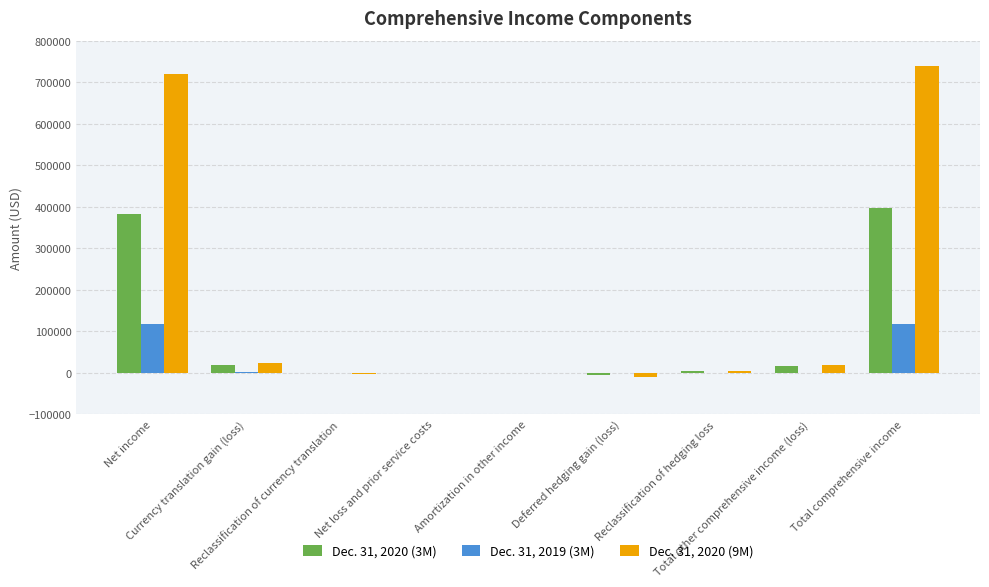

What is the maximum value shown in the chart?

739253